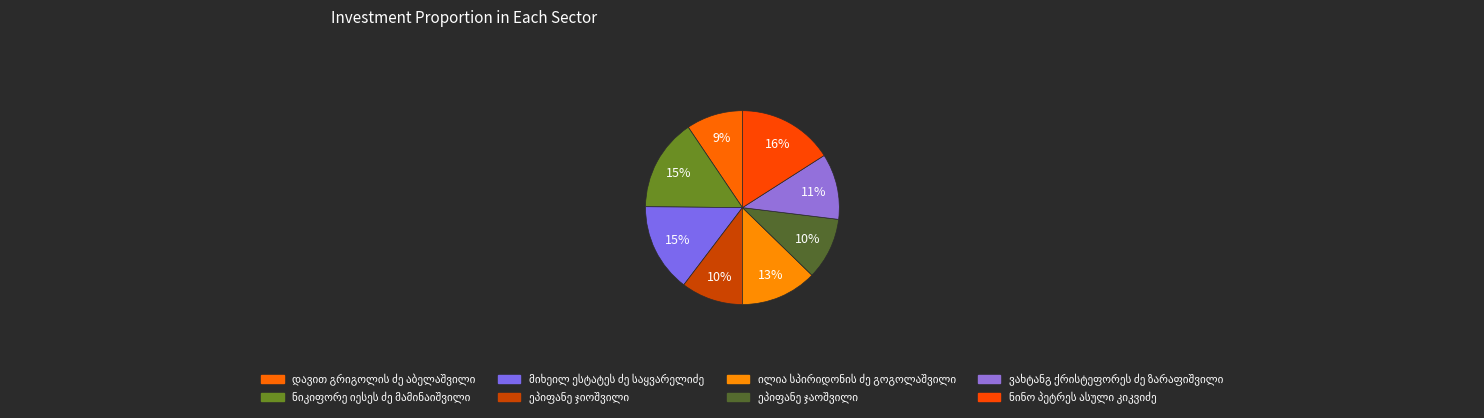

True or false: ილია სპირიდონის ძე გოგოლაშვილი accounts for 13% of the total.

True